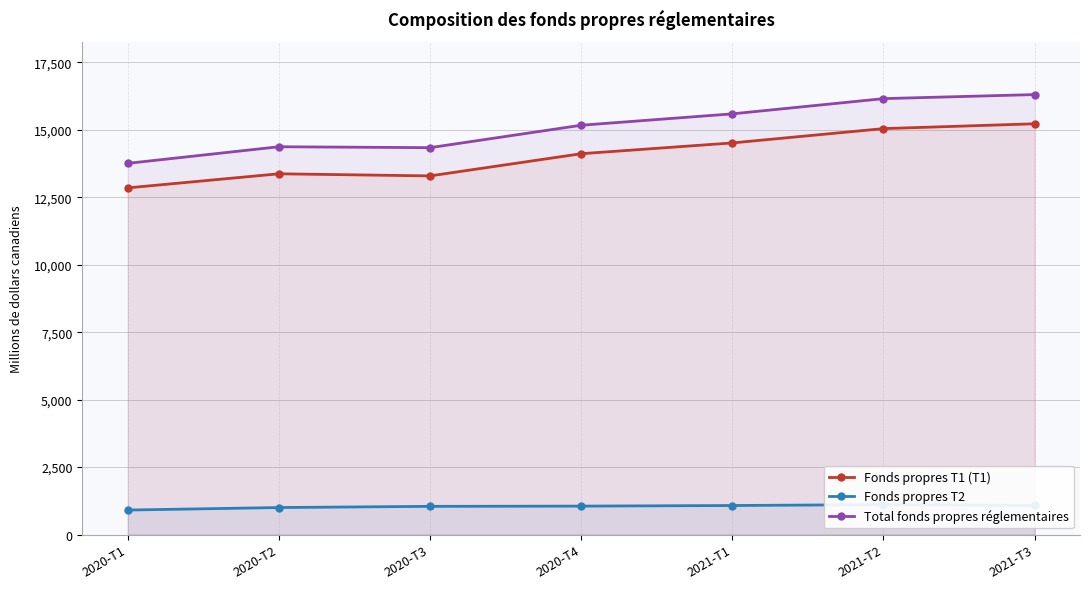

What is the value of the Fonds propres T2 point at the 3rd from the left?

1046